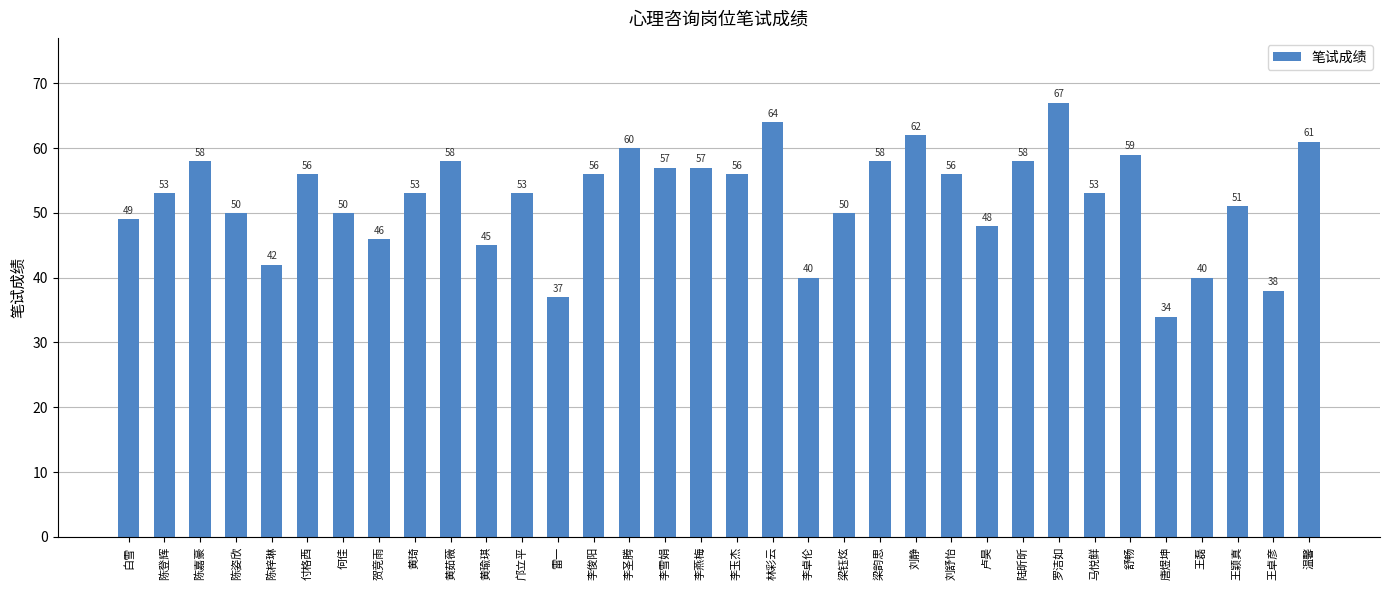

Which category has the highest value across all series?

罗洁如